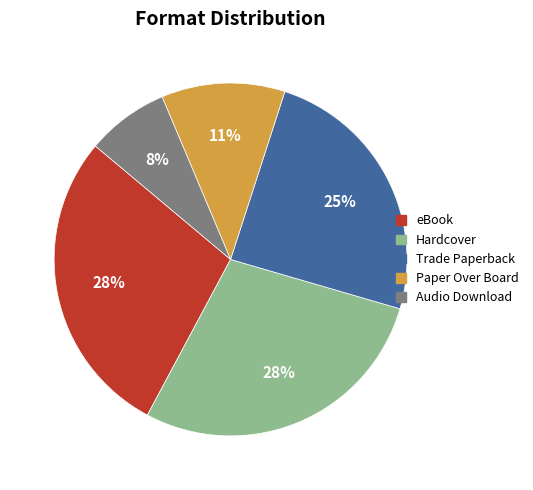

To the nearest percent, what is the average slice percentage?

20%